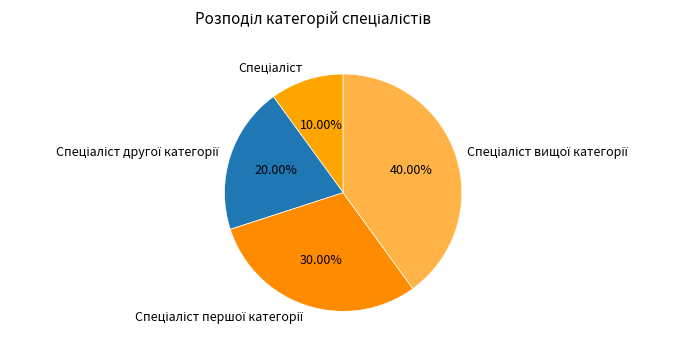

Is there any slice that represents more than half of the pie?

No